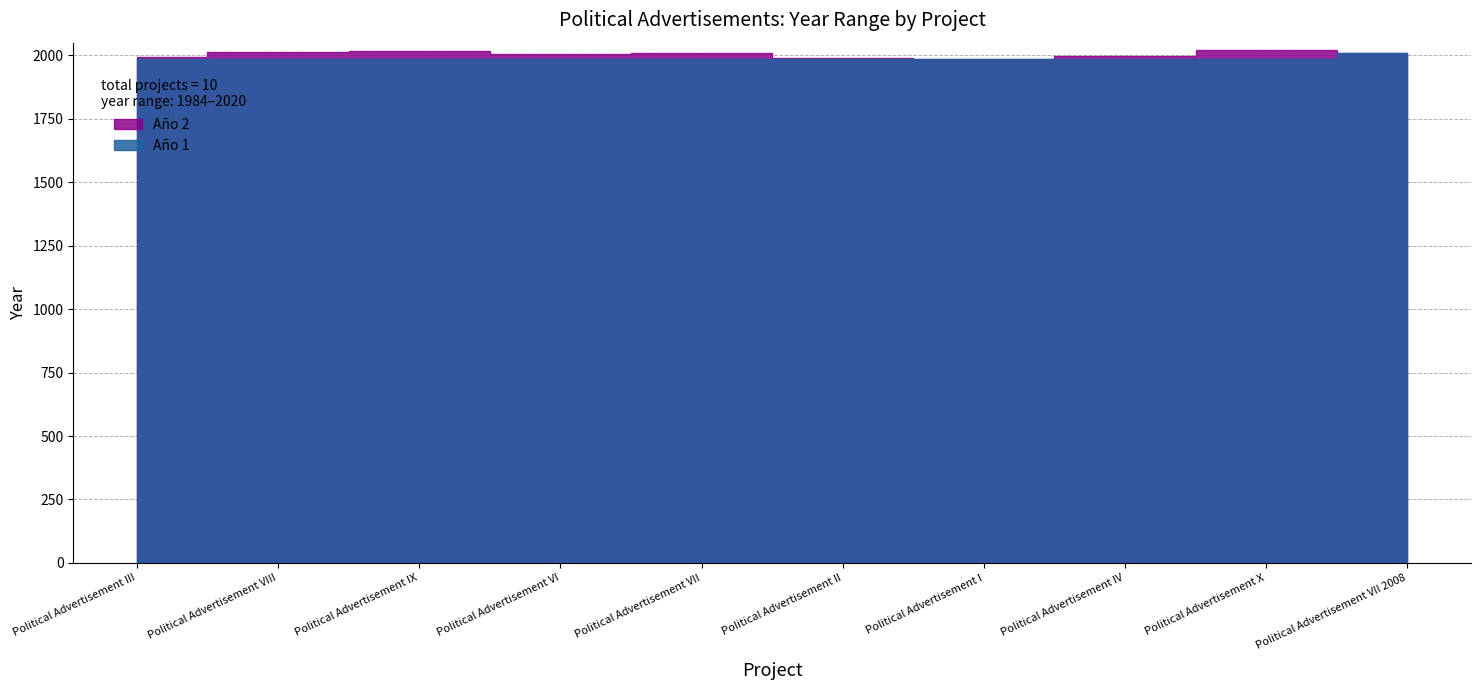

After their last crossing, which series has the higher values: Año 2 or Año 1?

Año 2